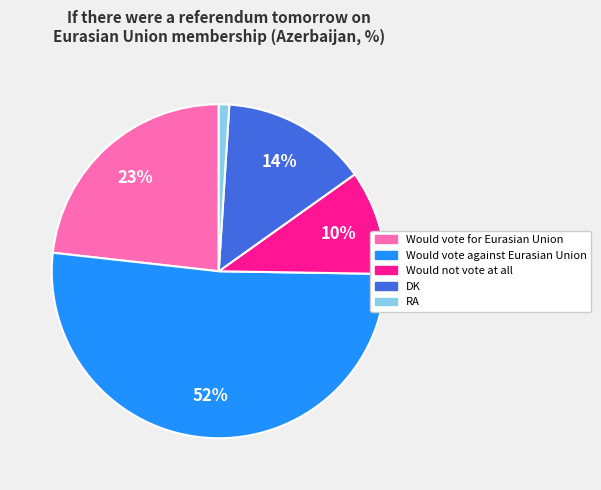

What is the ratio of the value at Would not vote at all to the value at Would vote for Eurasian Union?

0.4